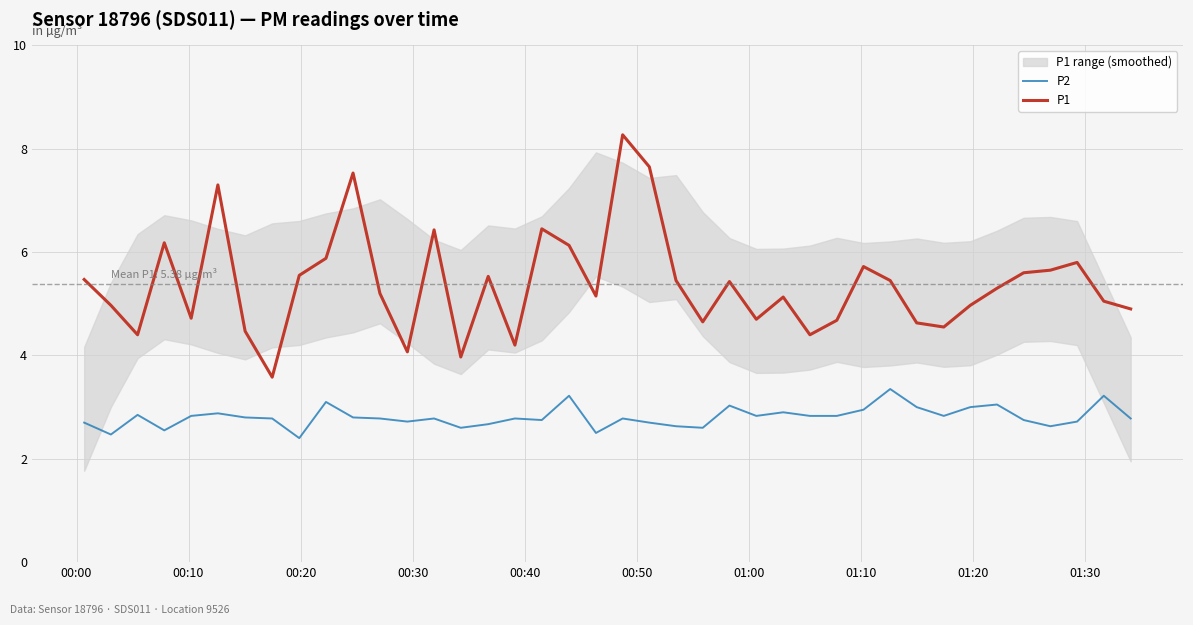

What is the maximum value for P2?

3.4